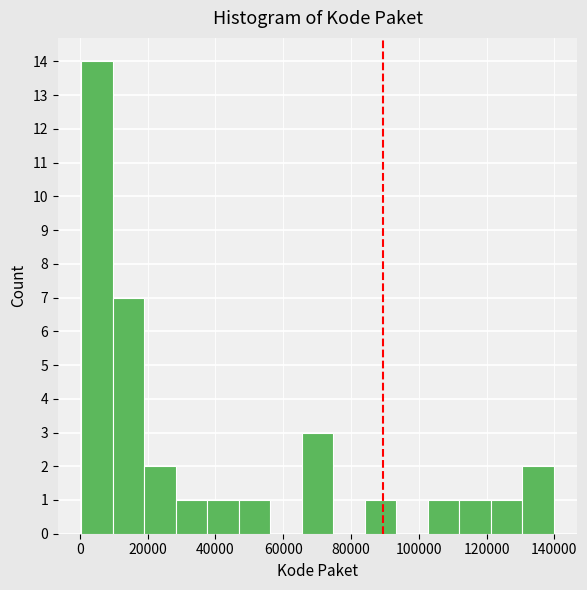

Reading left to right, list every bar in this chart as the range it spans on the x-axis followed by its height. Neither the bar edges nor the heights are printed on the chart, so give them approximately, as read against the axes.

0 to 10000: 14
10000 to 20000: 7
20000 to 28000: 2
28000 to 38000: 1
38000 to 46000: 1
46000 to 56000: 1
56000 to 66000: 0
66000 to 74000: 3
74000 to 84000: 0
84000 to 94000: 1
94000 to 102000: 0
102000 to 112000: 1
112000 to 122000: 1
122000 to 130000: 1
130000 to 140000: 2